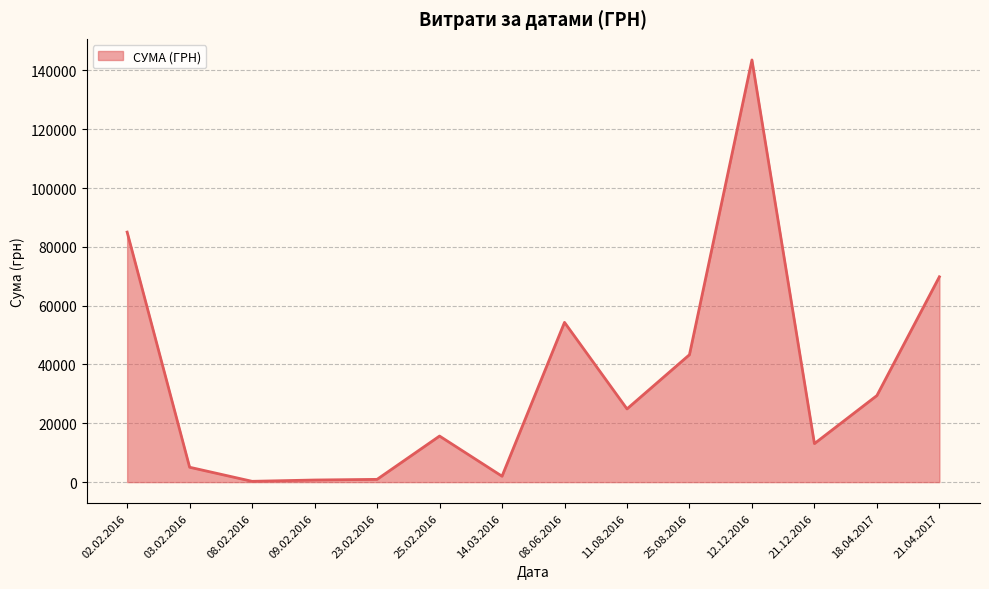

Between 21.12.2016 and 23.02.2016, which is larger?

21.12.2016